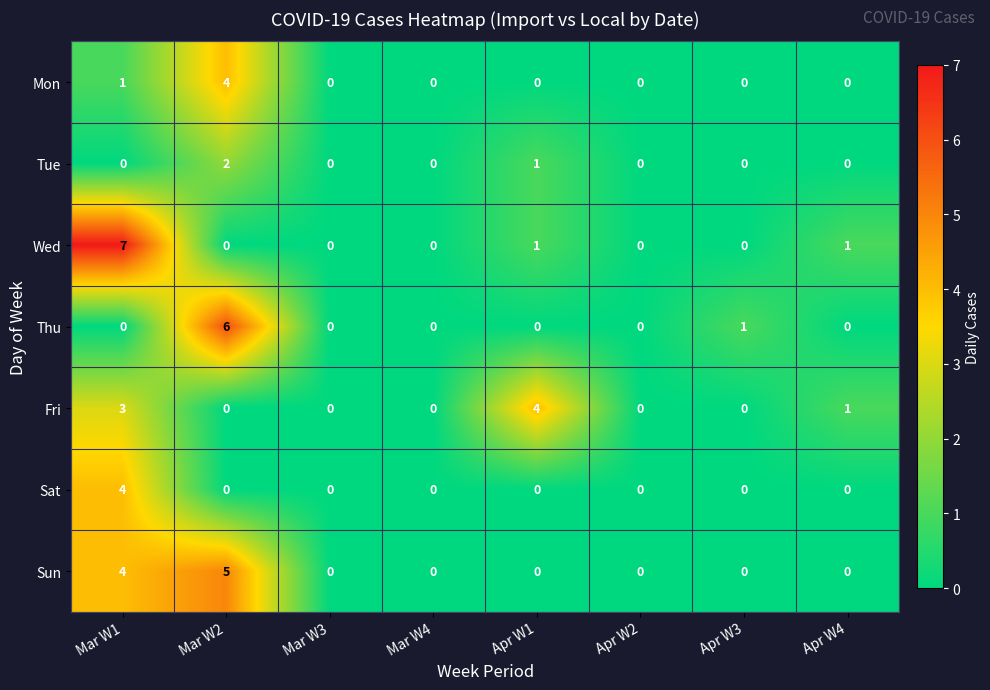

Count the number of data series in this chart.

7